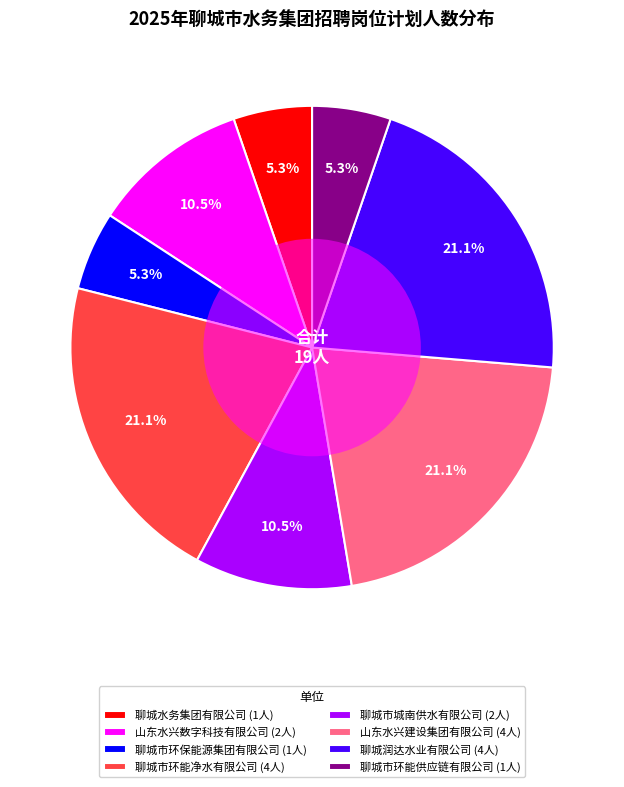

Does 聊城水务集团有限公司 represent more than half of the total?

No